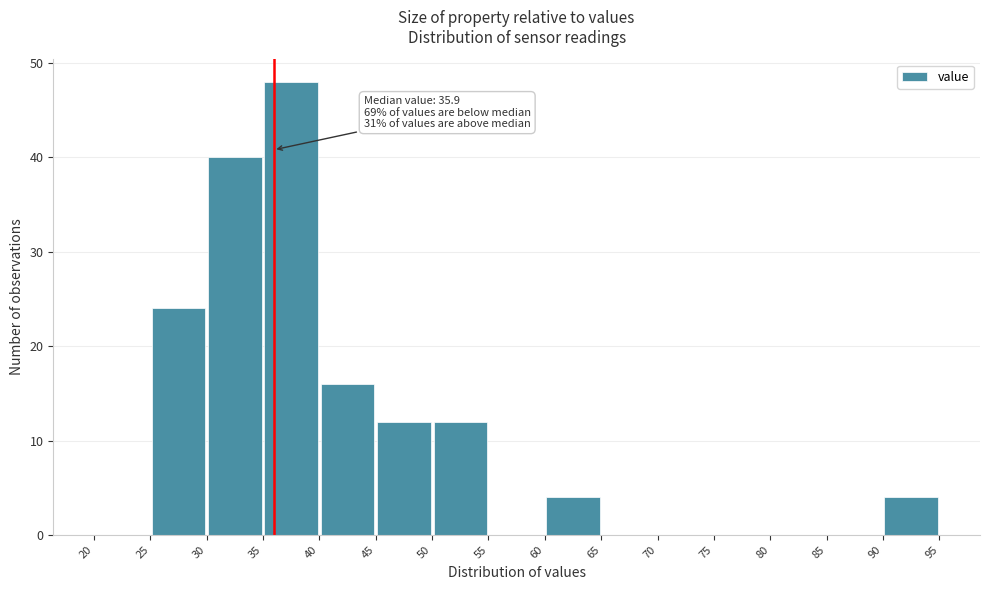

Which range on the x-axis has the tallest bar?

35 to 40